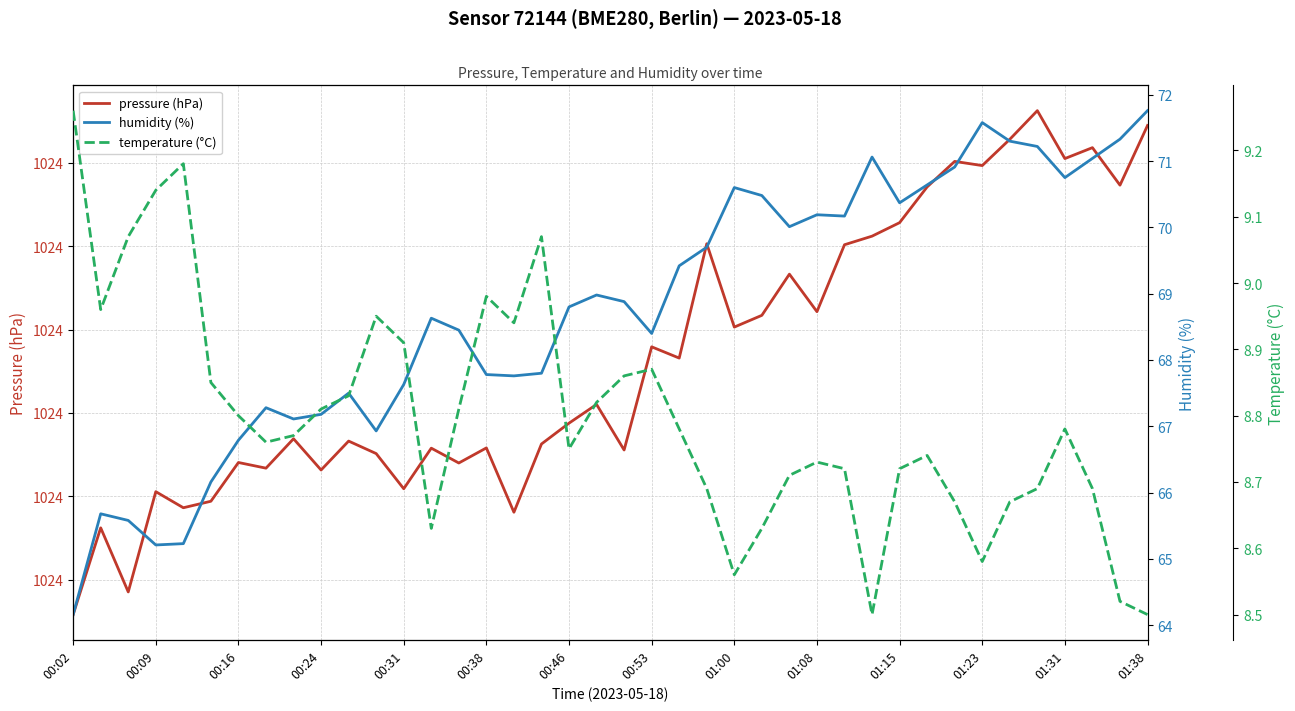

True or false: temperature (°C) and humidity (%) intersect in this chart.

False